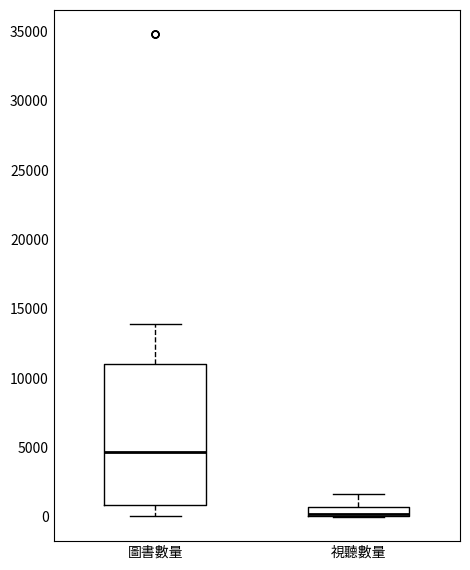

Which box is the tallest, from its lower edge to its upper edge?

圖書數量